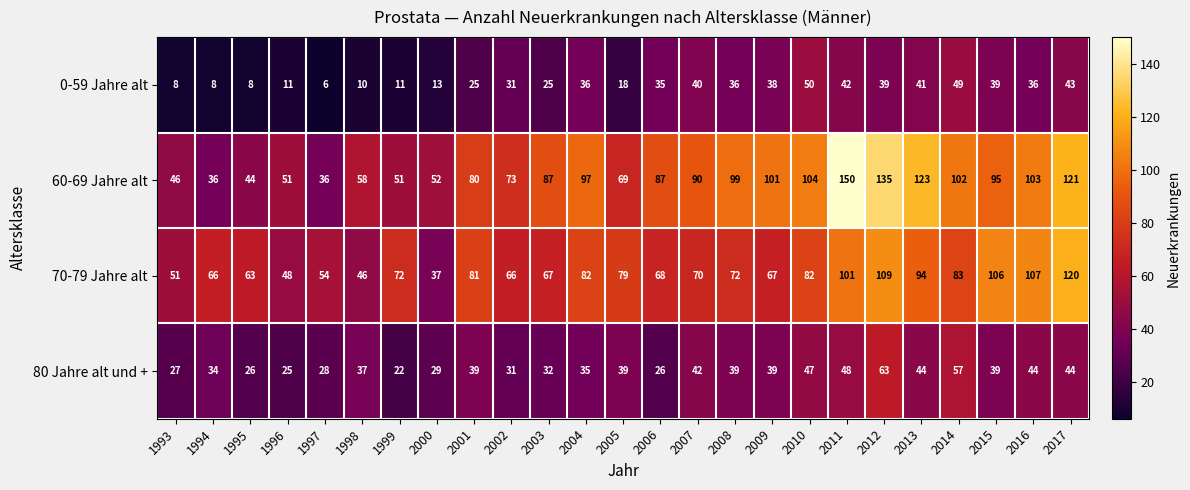

Rank the series by their maximum value, from highest to lowest.

60-69 Jahre alt, 70-79 Jahre alt, 80 Jahre alt und +, 0-59 Jahre alt